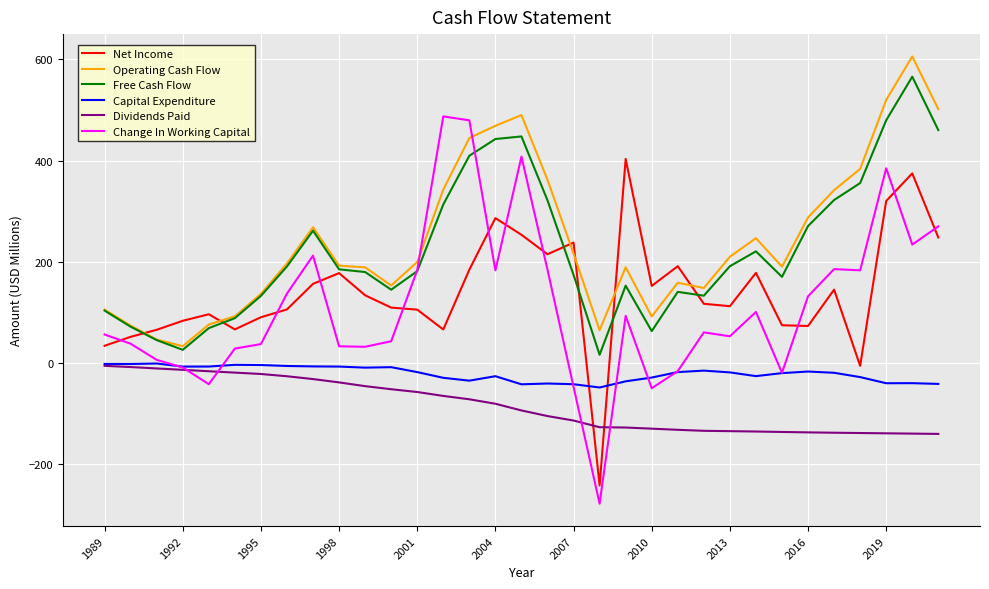

Which series has the largest range (max minus min)?

Change In Working Capital